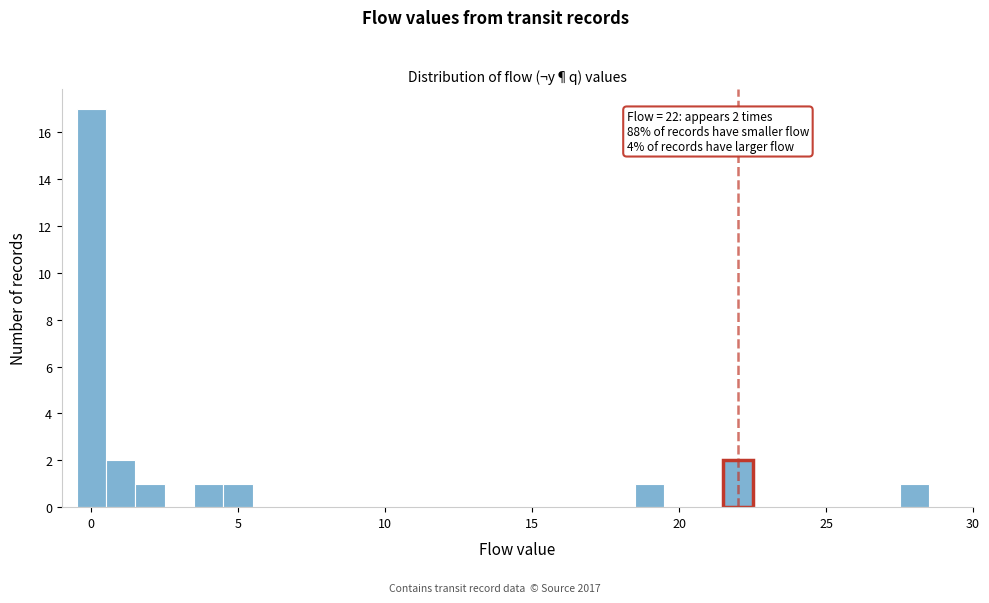

Read against the x-axis, roughly where is the centre of the tallest bar?

0.0